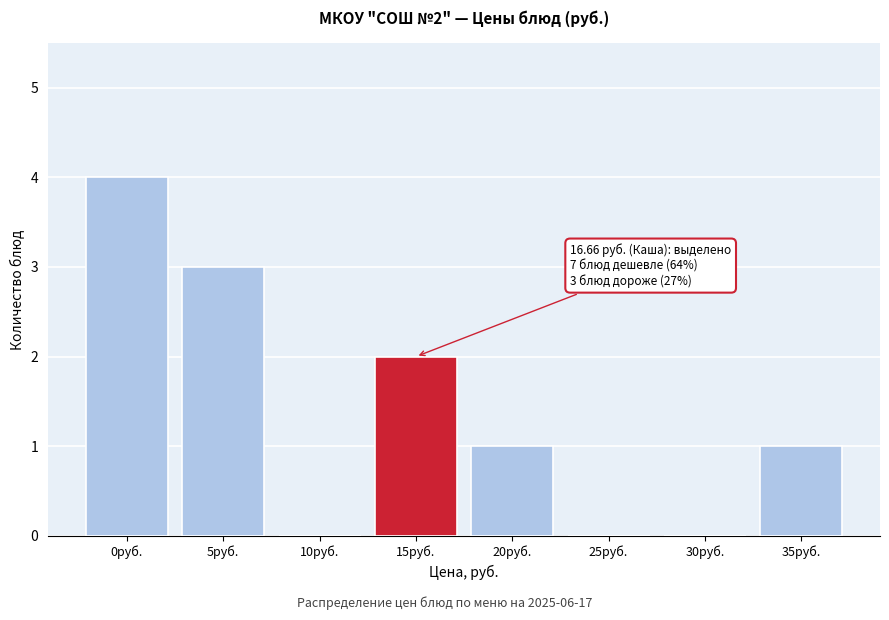

Reading left to right, transcribe all the data shown in this chart.

0руб.=4	5руб.=3	10руб.=0	15руб.=2	20руб.=1	25руб.=0	30руб.=0	35руб.=1